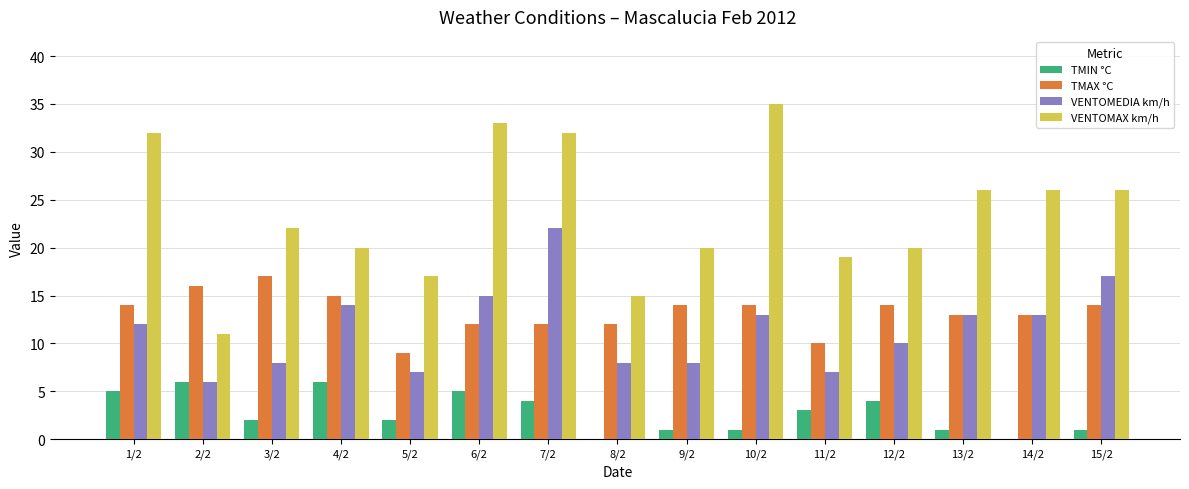

Count the TMAX °C values in the range 12 to 14.

10